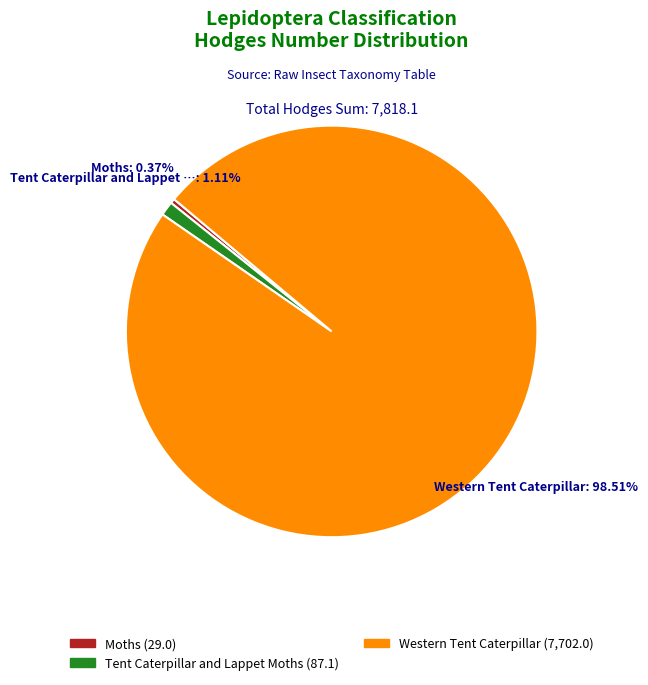

Is there any slice that represents more than half of the pie?

Yes